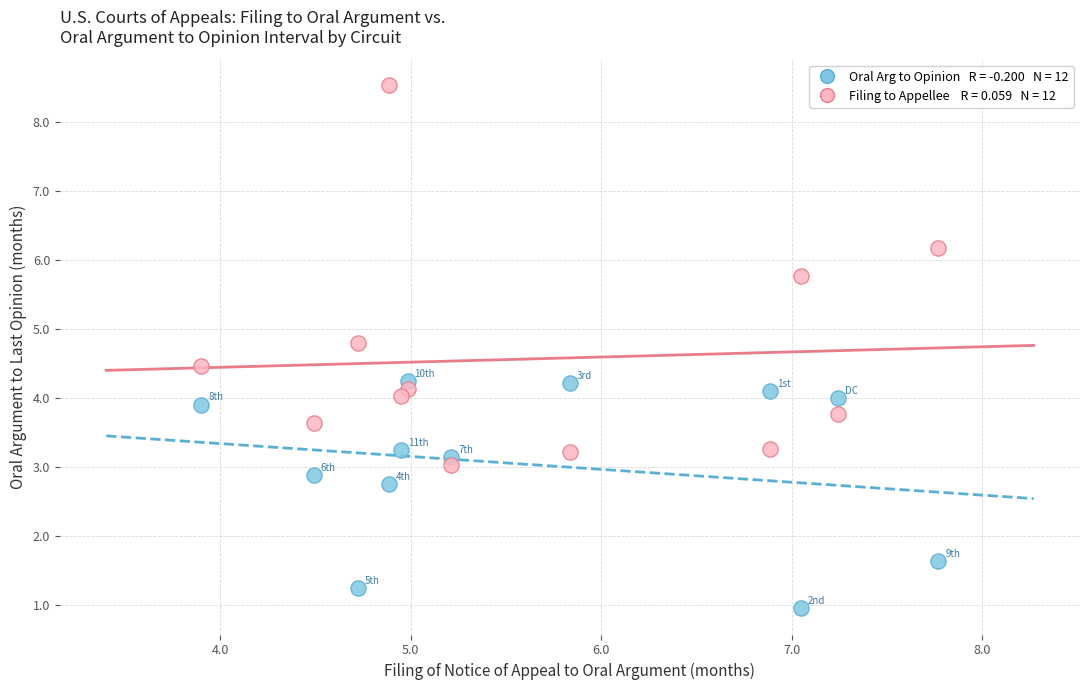

Across all data points, what is the range of X values (max minus min)?

3.9